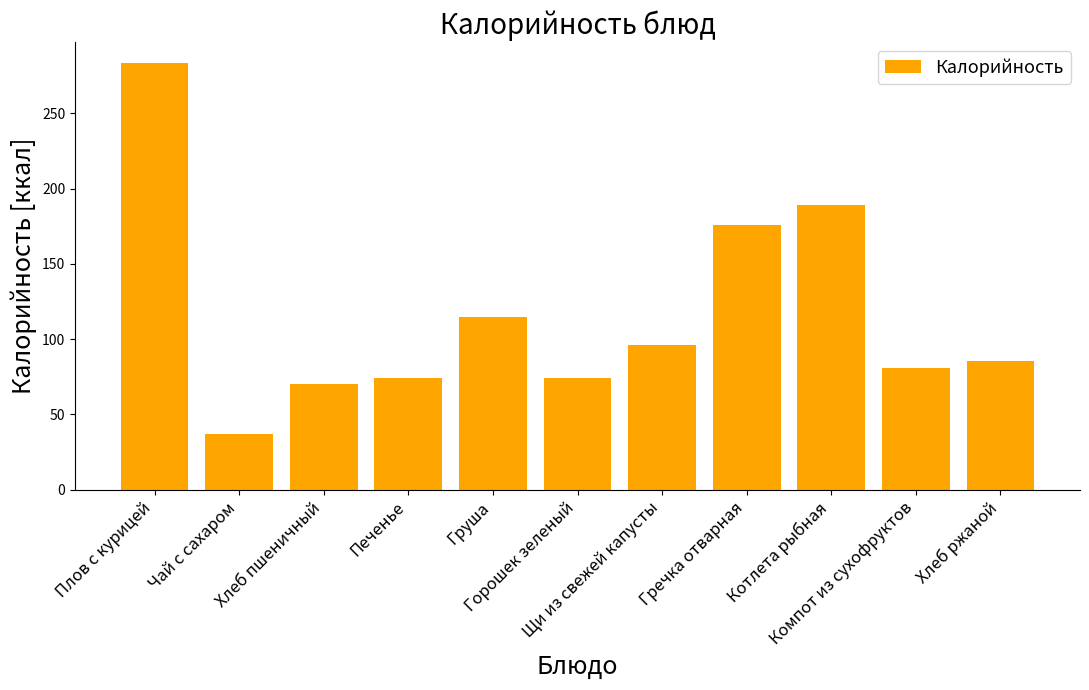

What is the maximum value shown in the chart?

283.2